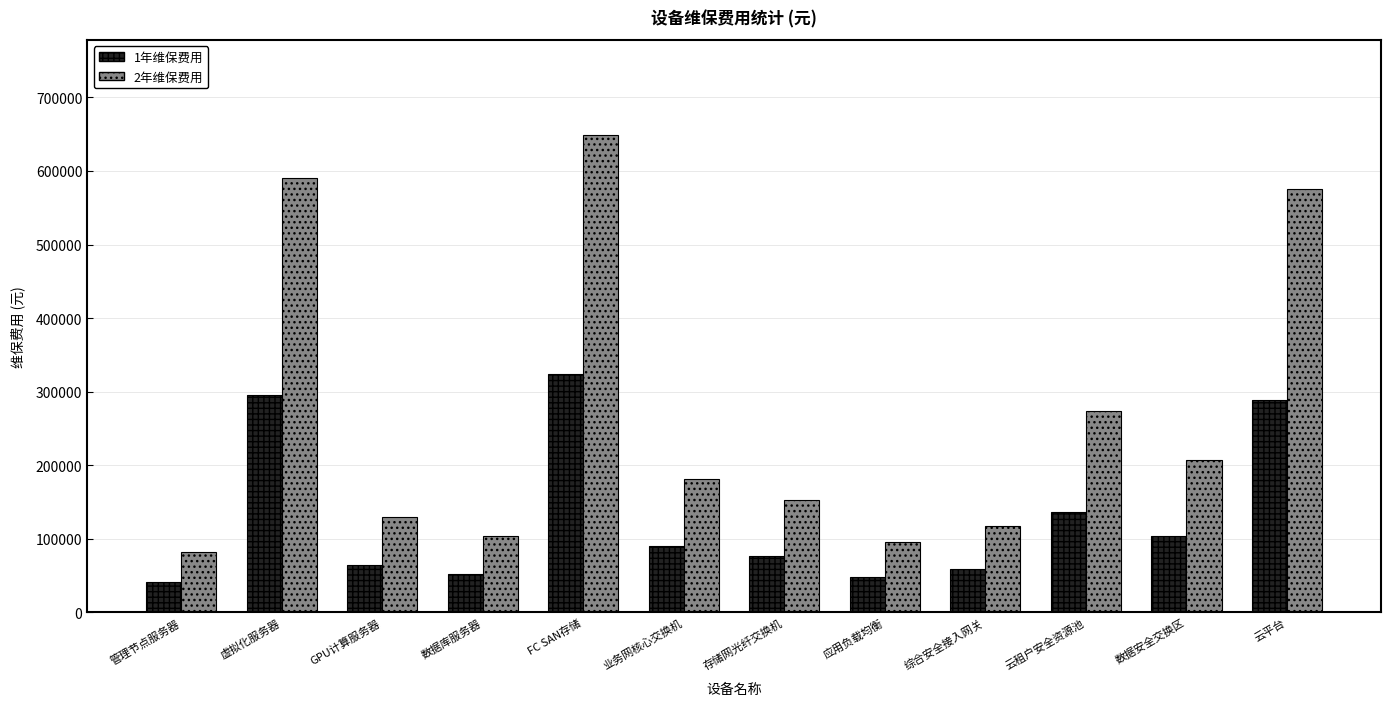

What is the sum of all 1年维保费用 values?

1577844